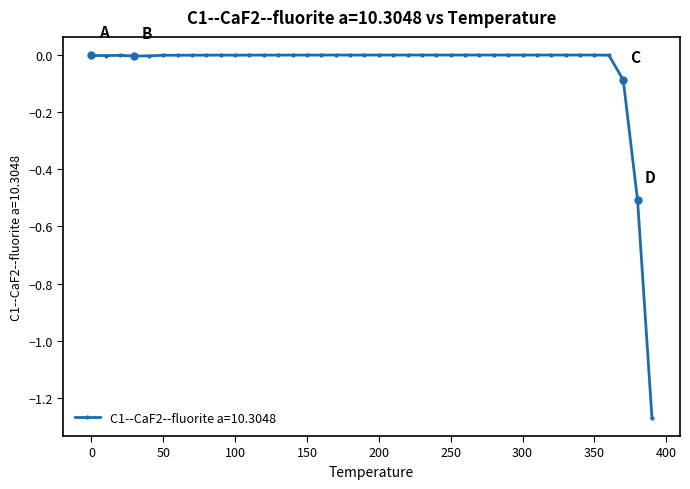

What is the difference between the maximum and minimum values?

1.3